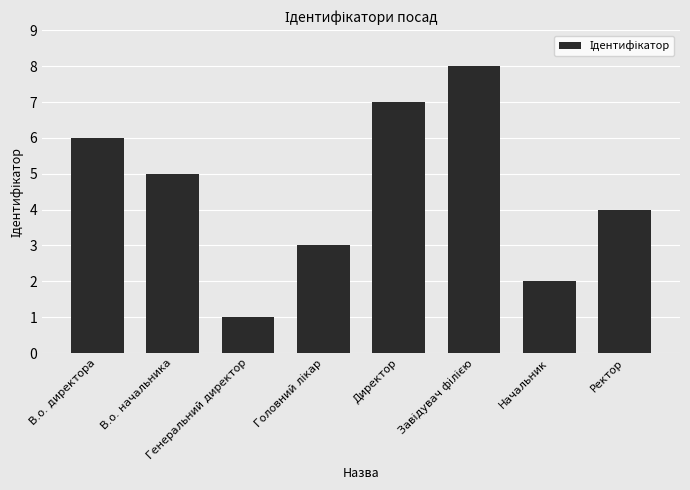

What is the maximum value shown in the chart?

8